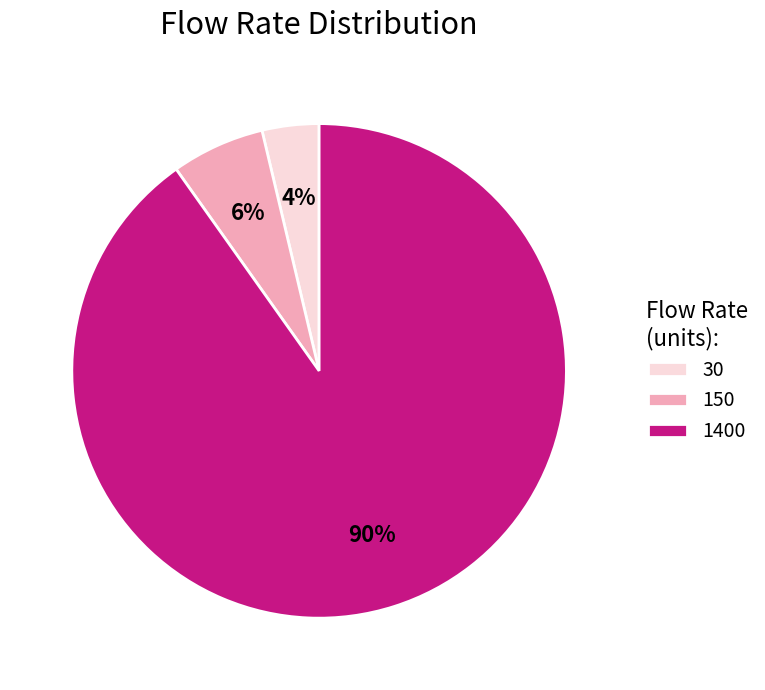

To the nearest percent, what is the combined percentage of 150 and 30?

10%